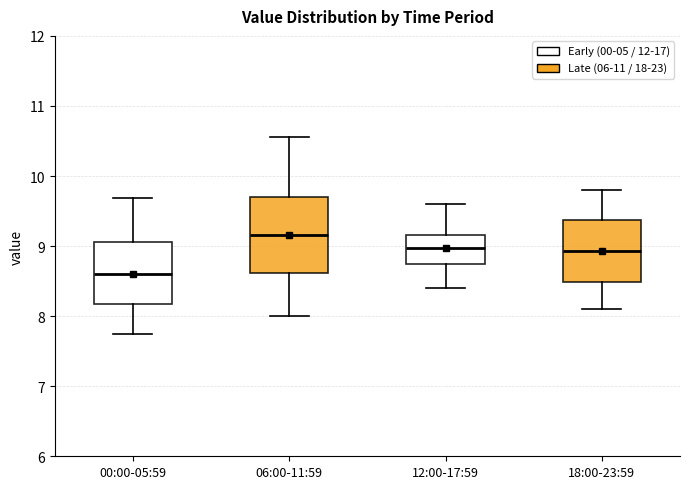

Where does the median line of the box for 06:00-11:59 sit on the y-axis? The values are not printed on the chart, so give them approximately, as read against the axis.

9.2